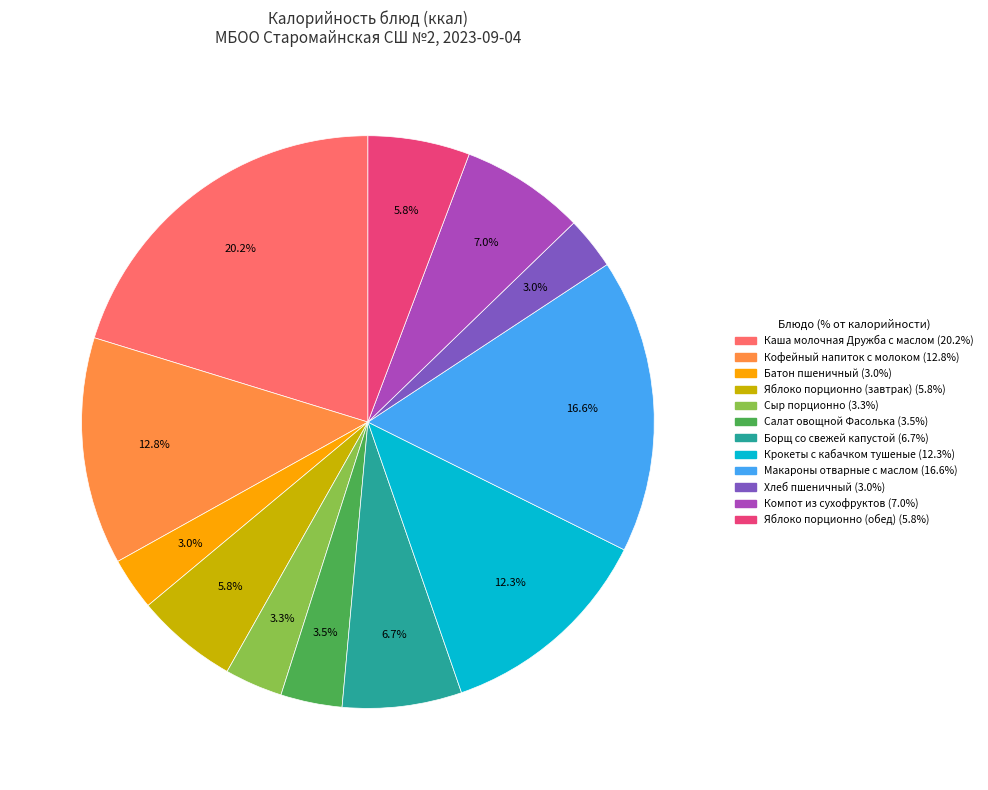

Is it true that Яблоко порционно (обед) is 20% of the pie?

False